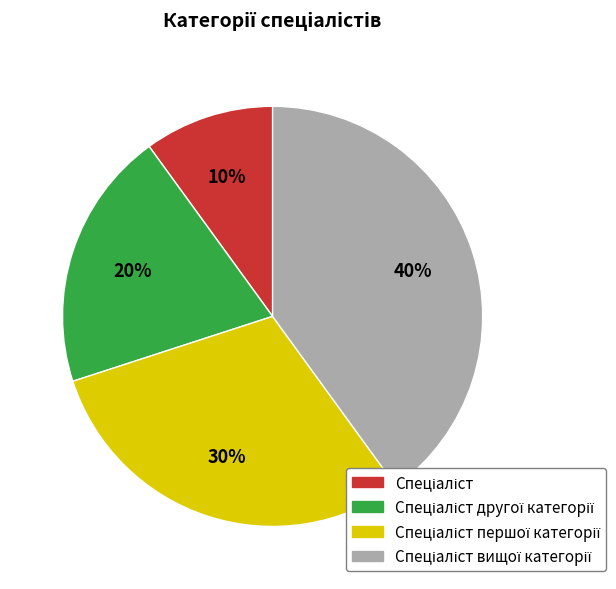

To the nearest percent, what is the average slice percentage?

25%